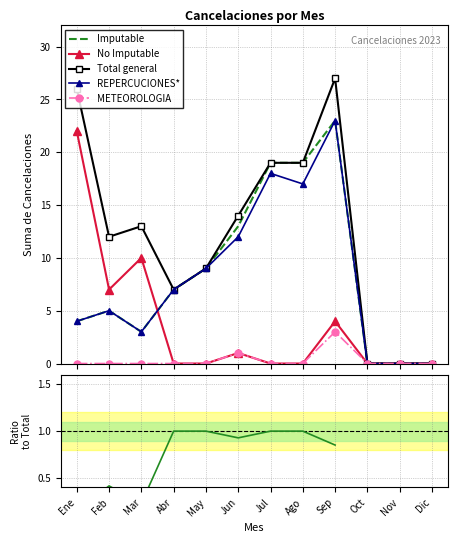

Where is Total general nearest to the value 13?

Mar